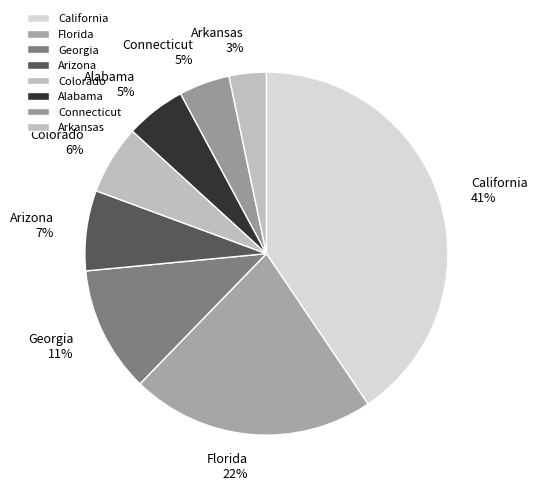

Count the number of slices in the pie.

8